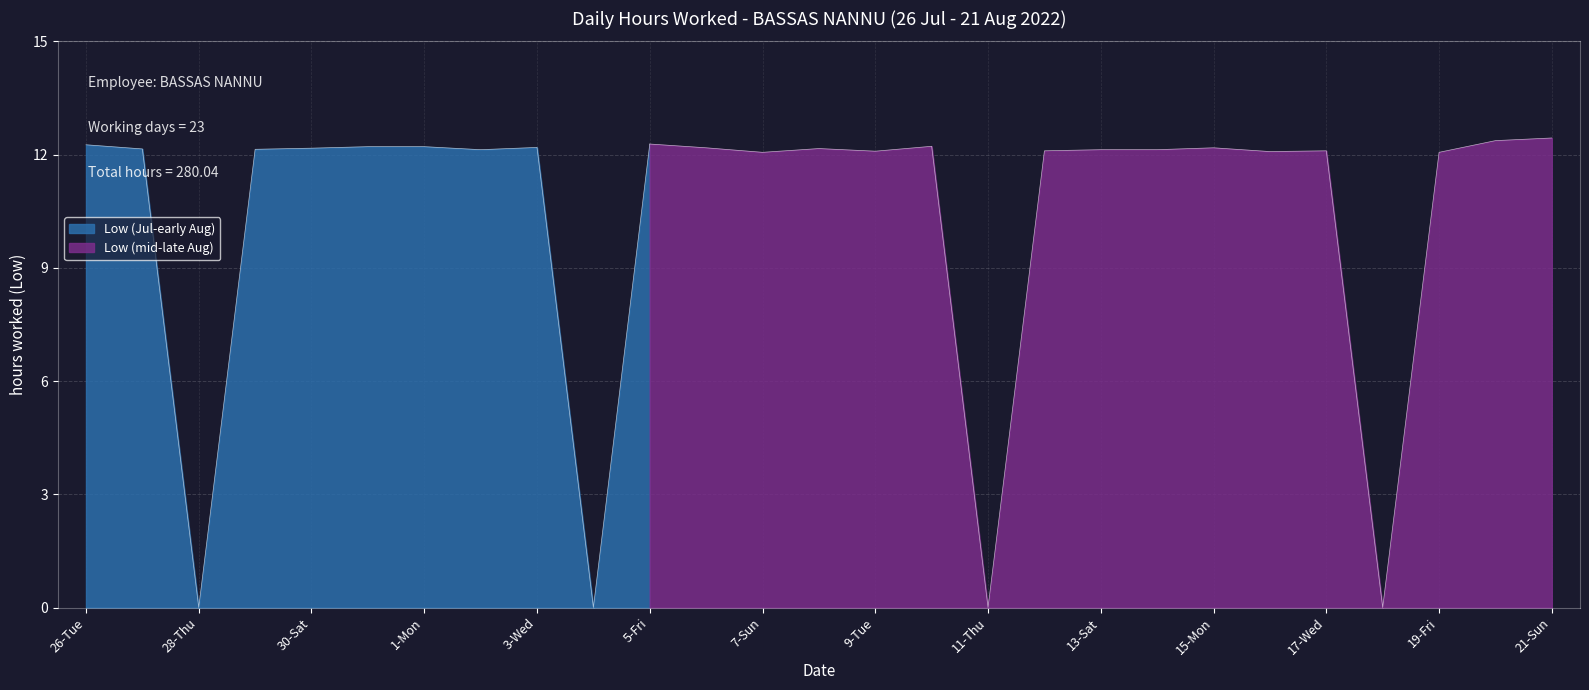

Between 12-Fri and 3-Wed, which is larger?

3-Wed